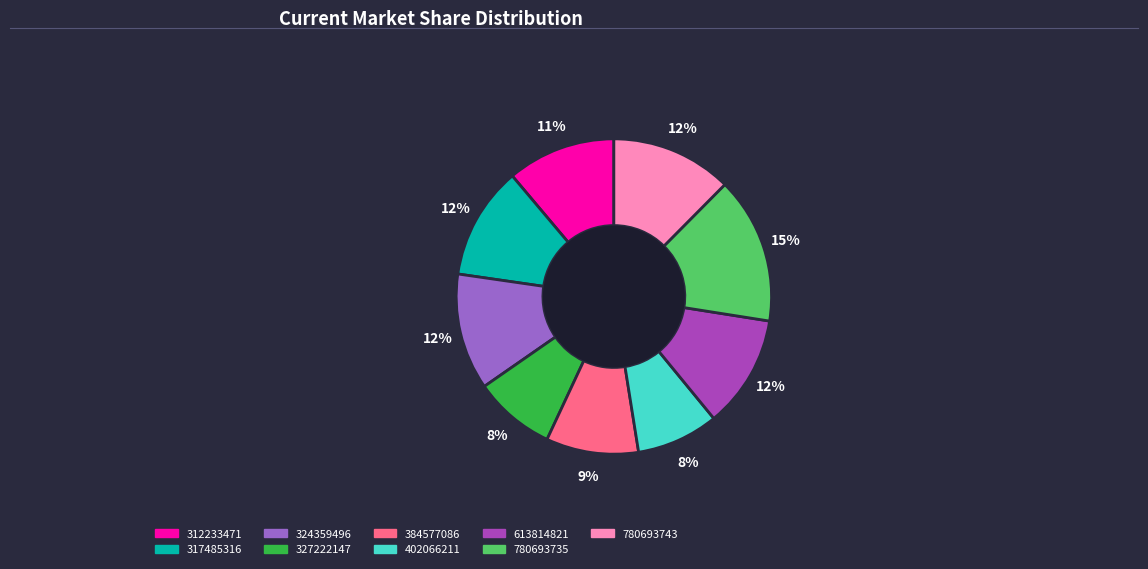

True or false: 312233471 accounts for 1% of the total.

False